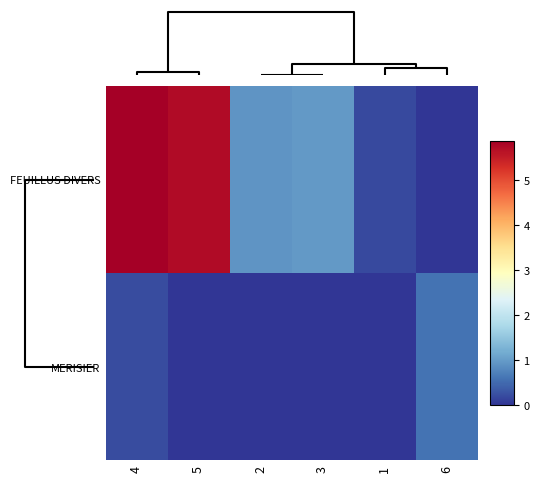

List the series in order of their peak value, highest first.

row_0, row_1